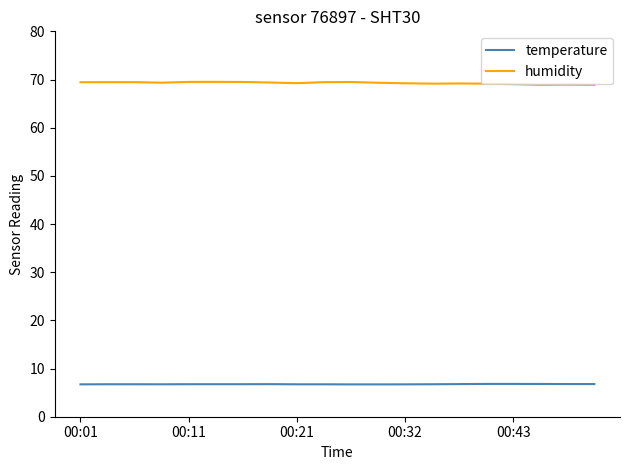

What is the average value of the humidity series?

69.3